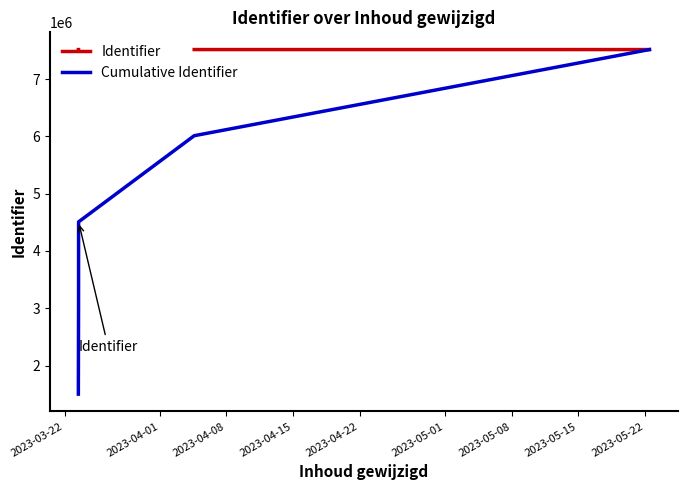

True or false: Cumulative Identifier has more than 2 points higher than both neighbors.

False